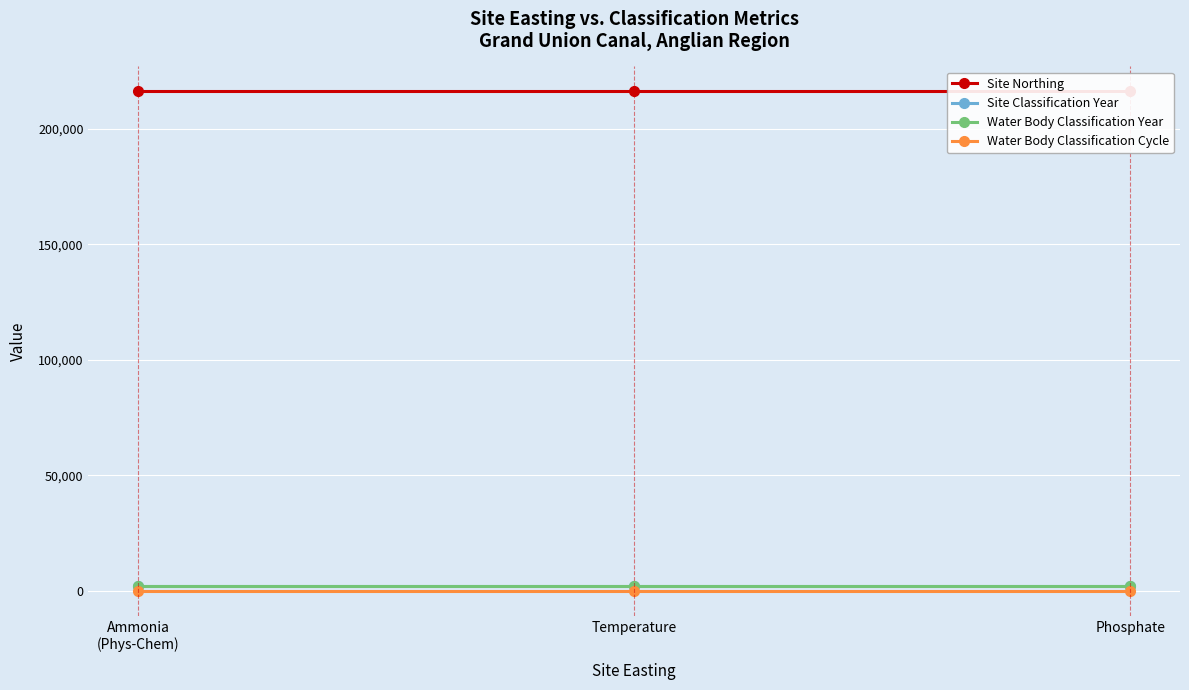

Reading left to right, transcribe all the data shown in this chart.

Site Northing: Ammonia
(Phys-Chem)=216200	Temperature=216200	Phosphate=216200
Site Classification Year: Ammonia
(Phys-Chem)=2009	Temperature=2009	Phosphate=2009
Water Body Classification Year: Ammonia
(Phys-Chem)=2009	Temperature=2009	Phosphate=2009
Water Body Classification Cycle: Ammonia
(Phys-Chem)=1	Temperature=1	Phosphate=1